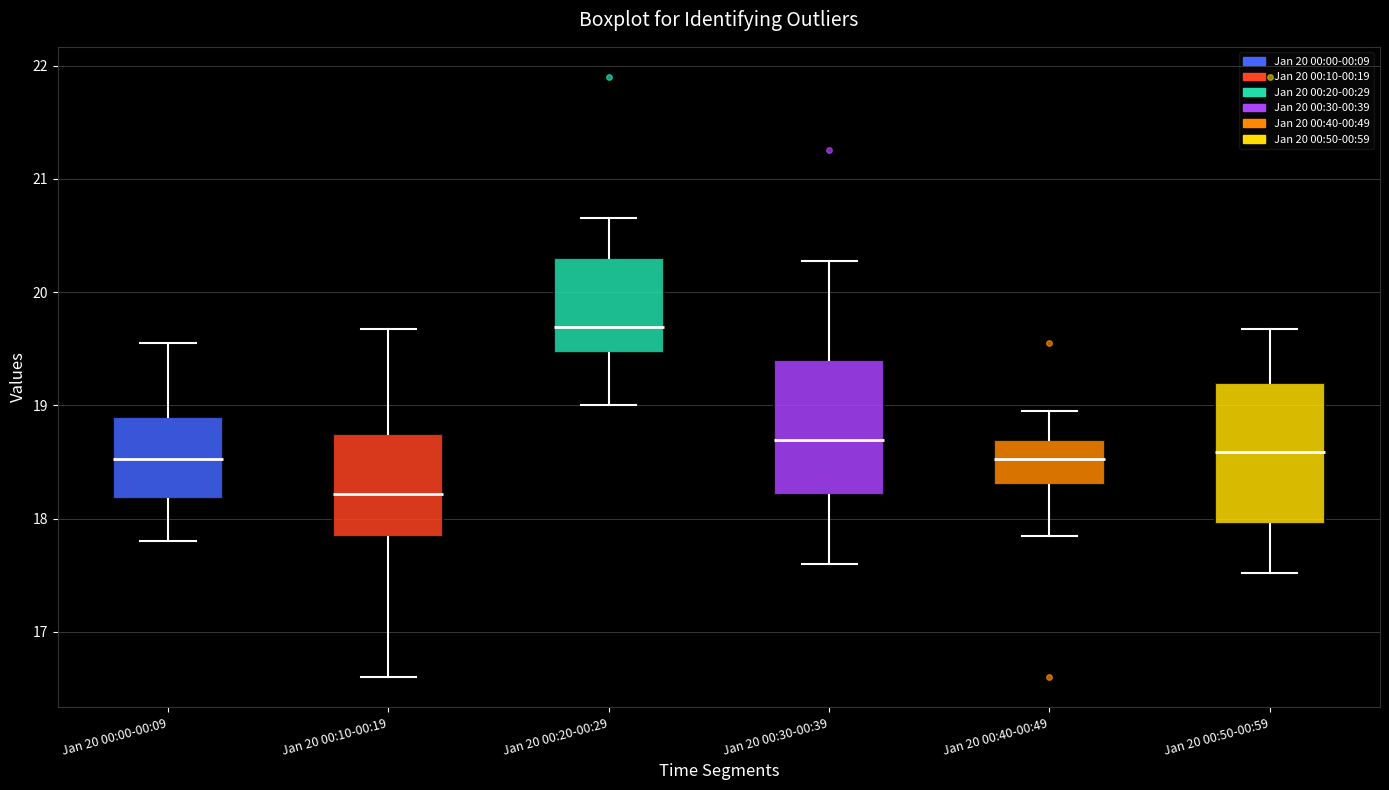

Where is the upper edge of the box for Jan 20 00:40-00:49 on the y-axis? The values are not printed on the chart, so give them approximately, as read against the axis.

18.7